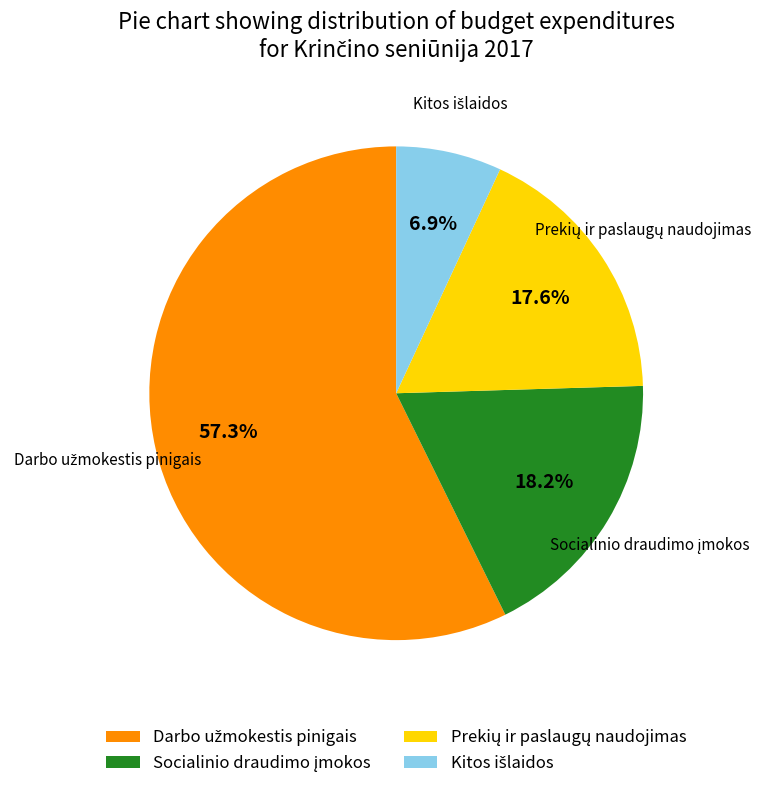

Is there a majority slice in this chart?

Yes